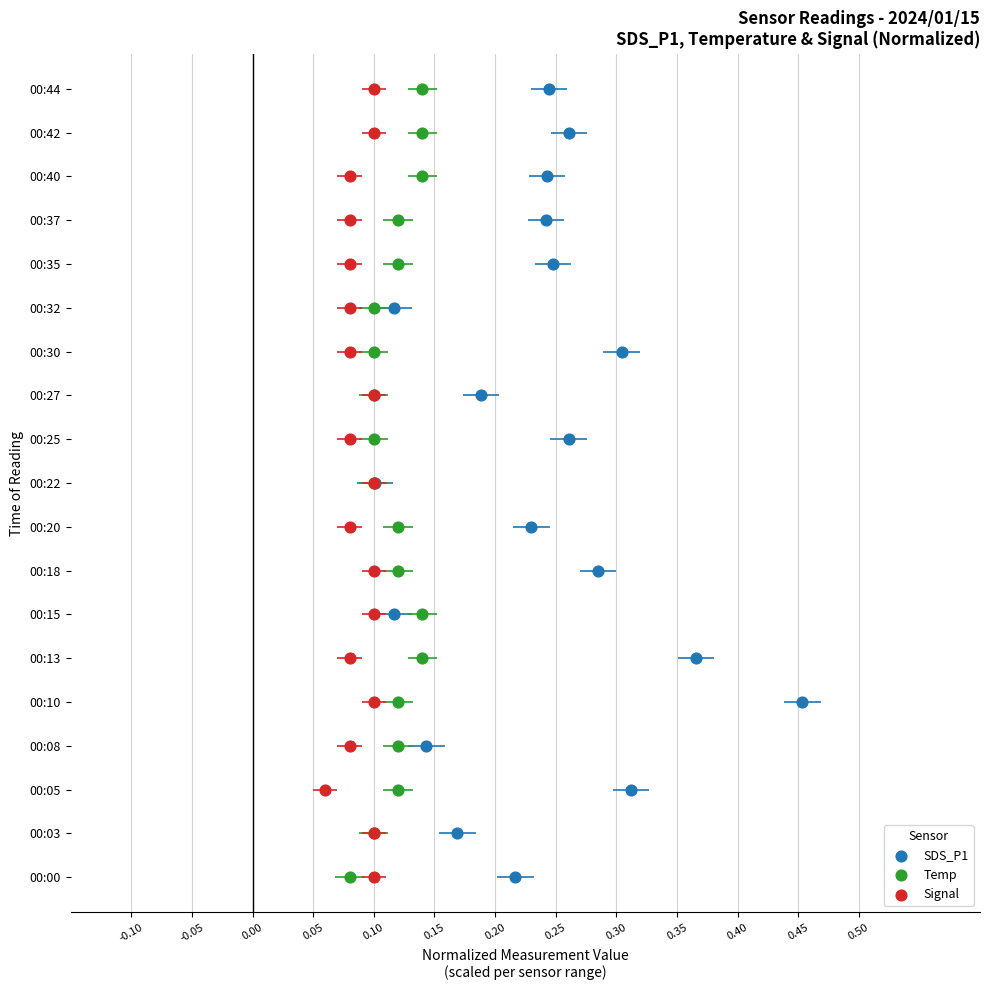

What are all the series names shown in the legend?

SDS_P1, Temp, Signal